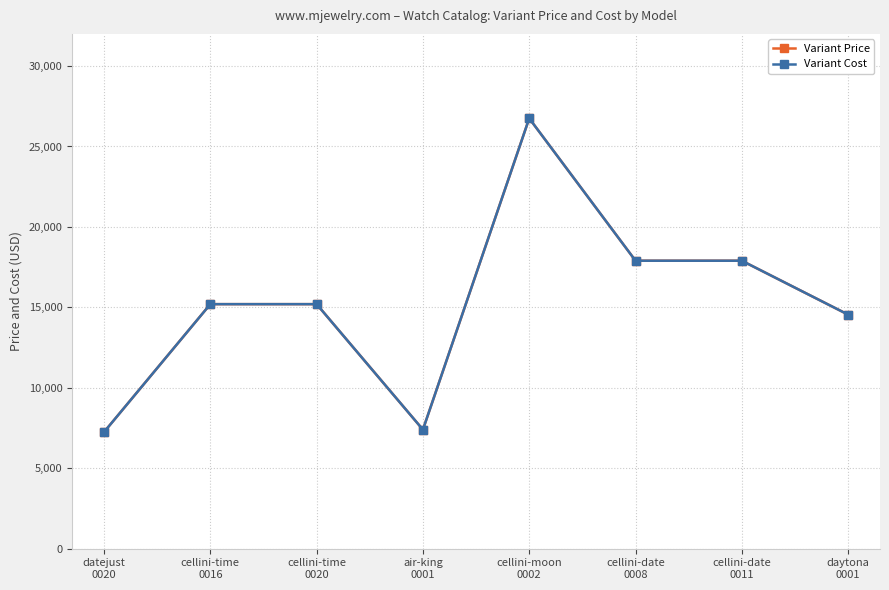

How many interior local valleys does the Variant Cost series have?

1